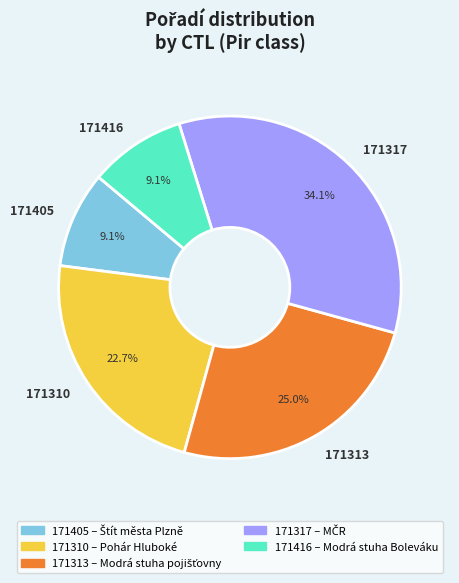

The 171310 slice represents 23% of the pie. True or false?

True